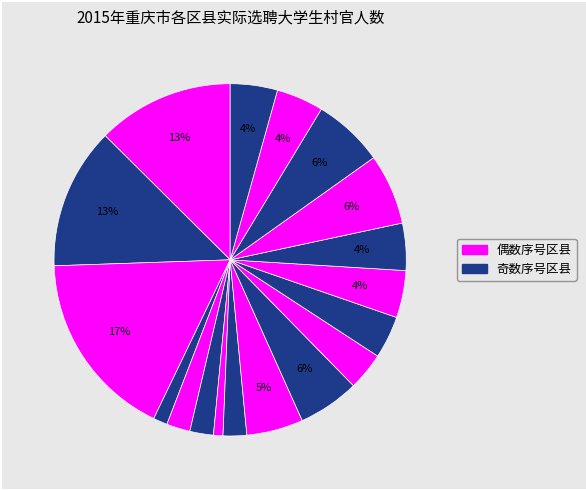

How many segments does this pie chart have?

18